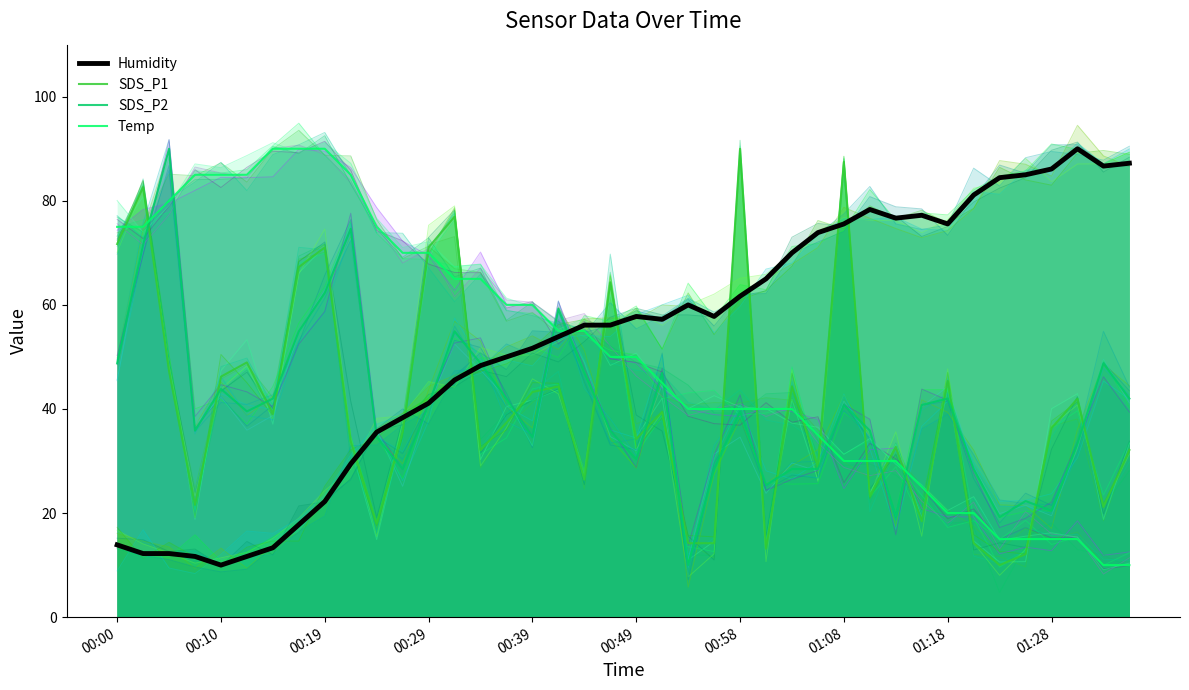

Which series has the largest total across all categories?

Humidity